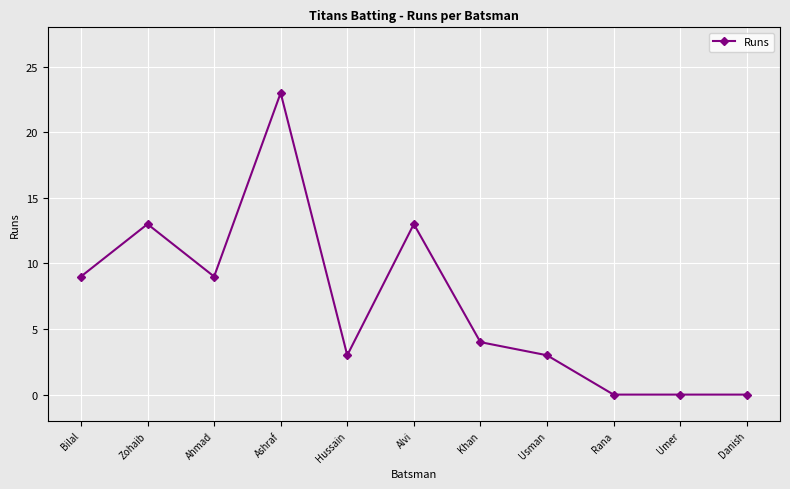

Does the chart have visible grid lines?

Yes